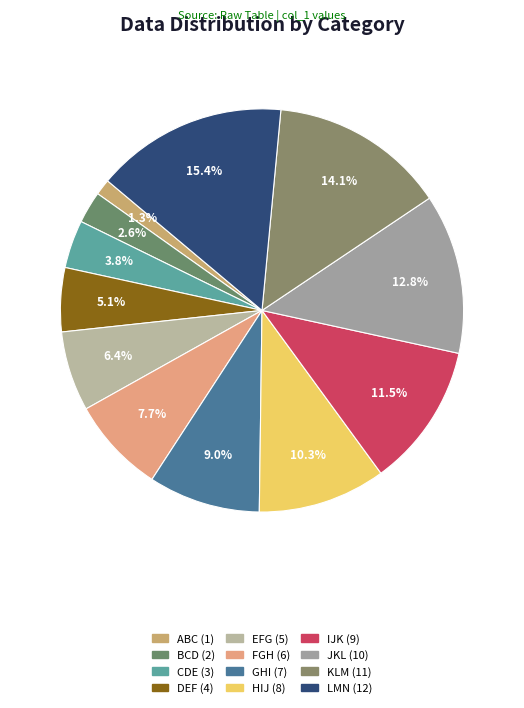

How many segments does this pie chart have?

12